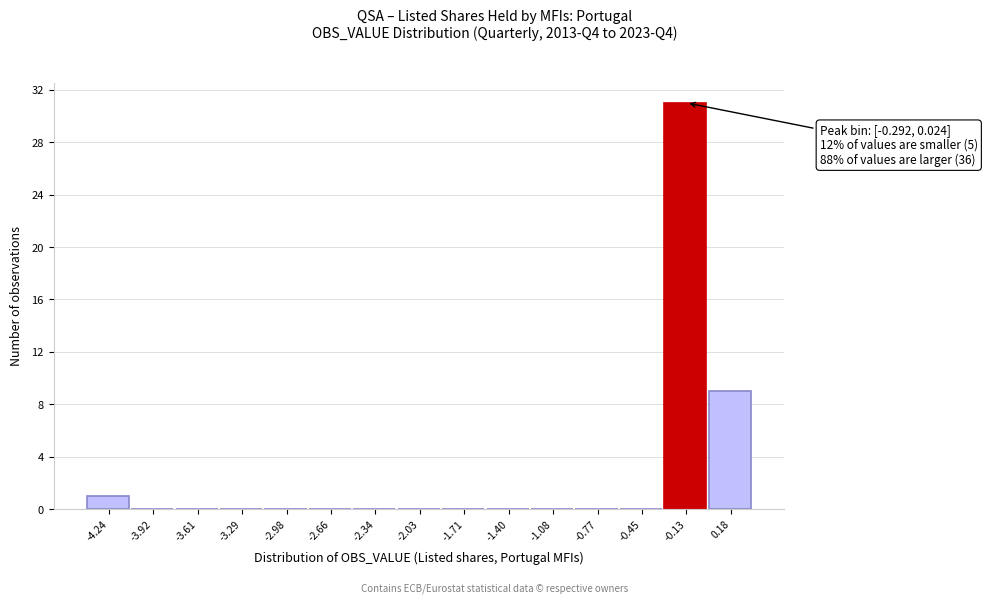

Which range on the x-axis has the tallest bar?

-0.30 to 0.00